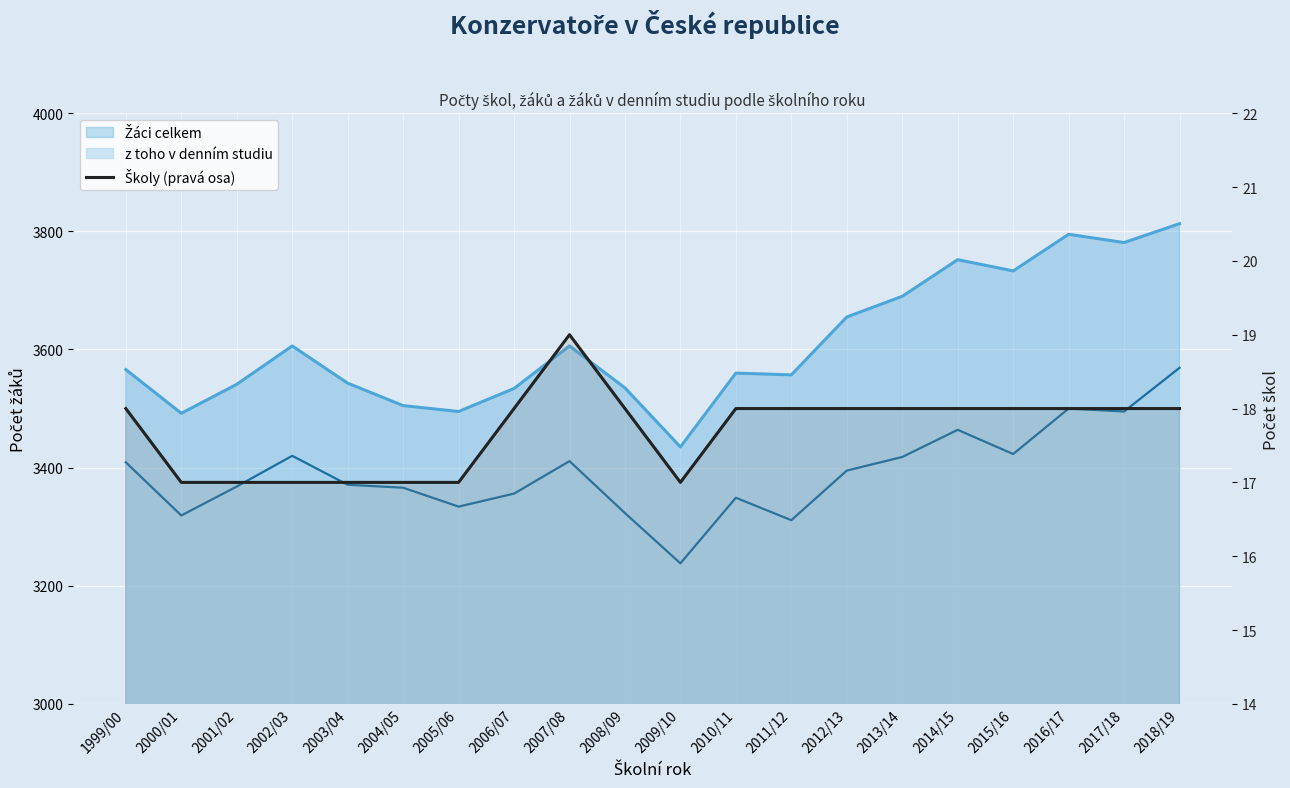

What is the label of the 14th point from the left?

2012/13